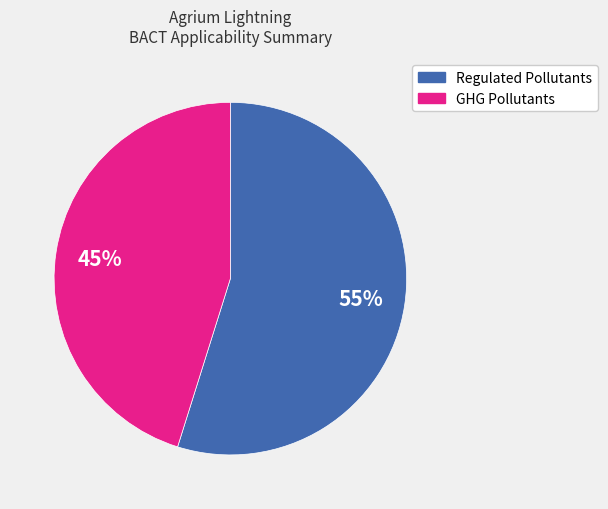

Is there a majority slice in this chart?

Yes